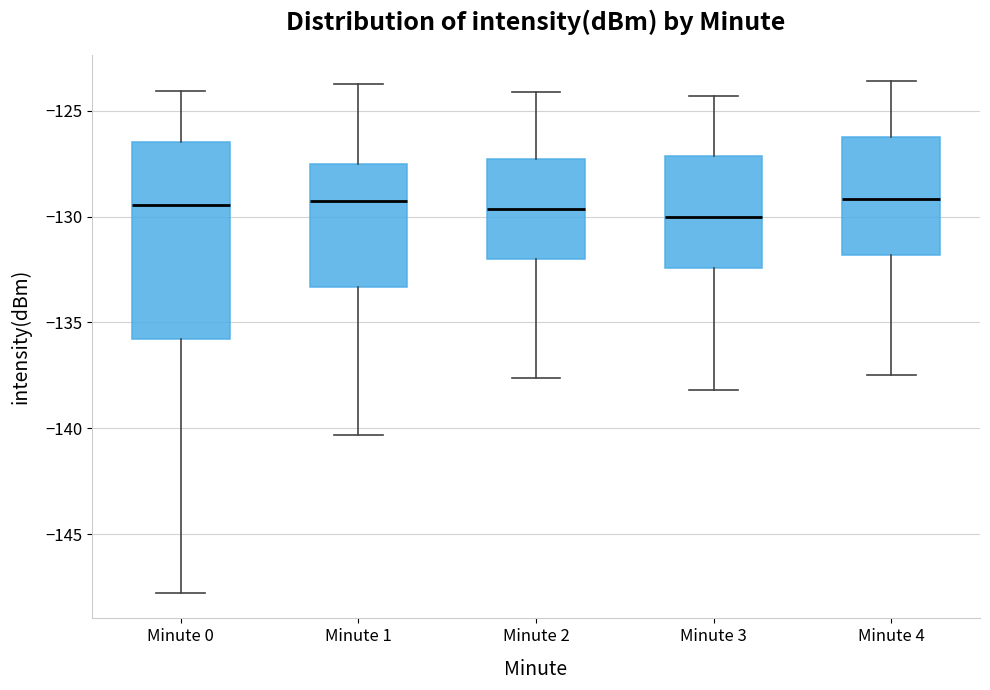

Where is the upper edge of the box for Minute 1 on the y-axis? The values are not printed on the chart, so give them approximately, as read against the axis.

-127.5